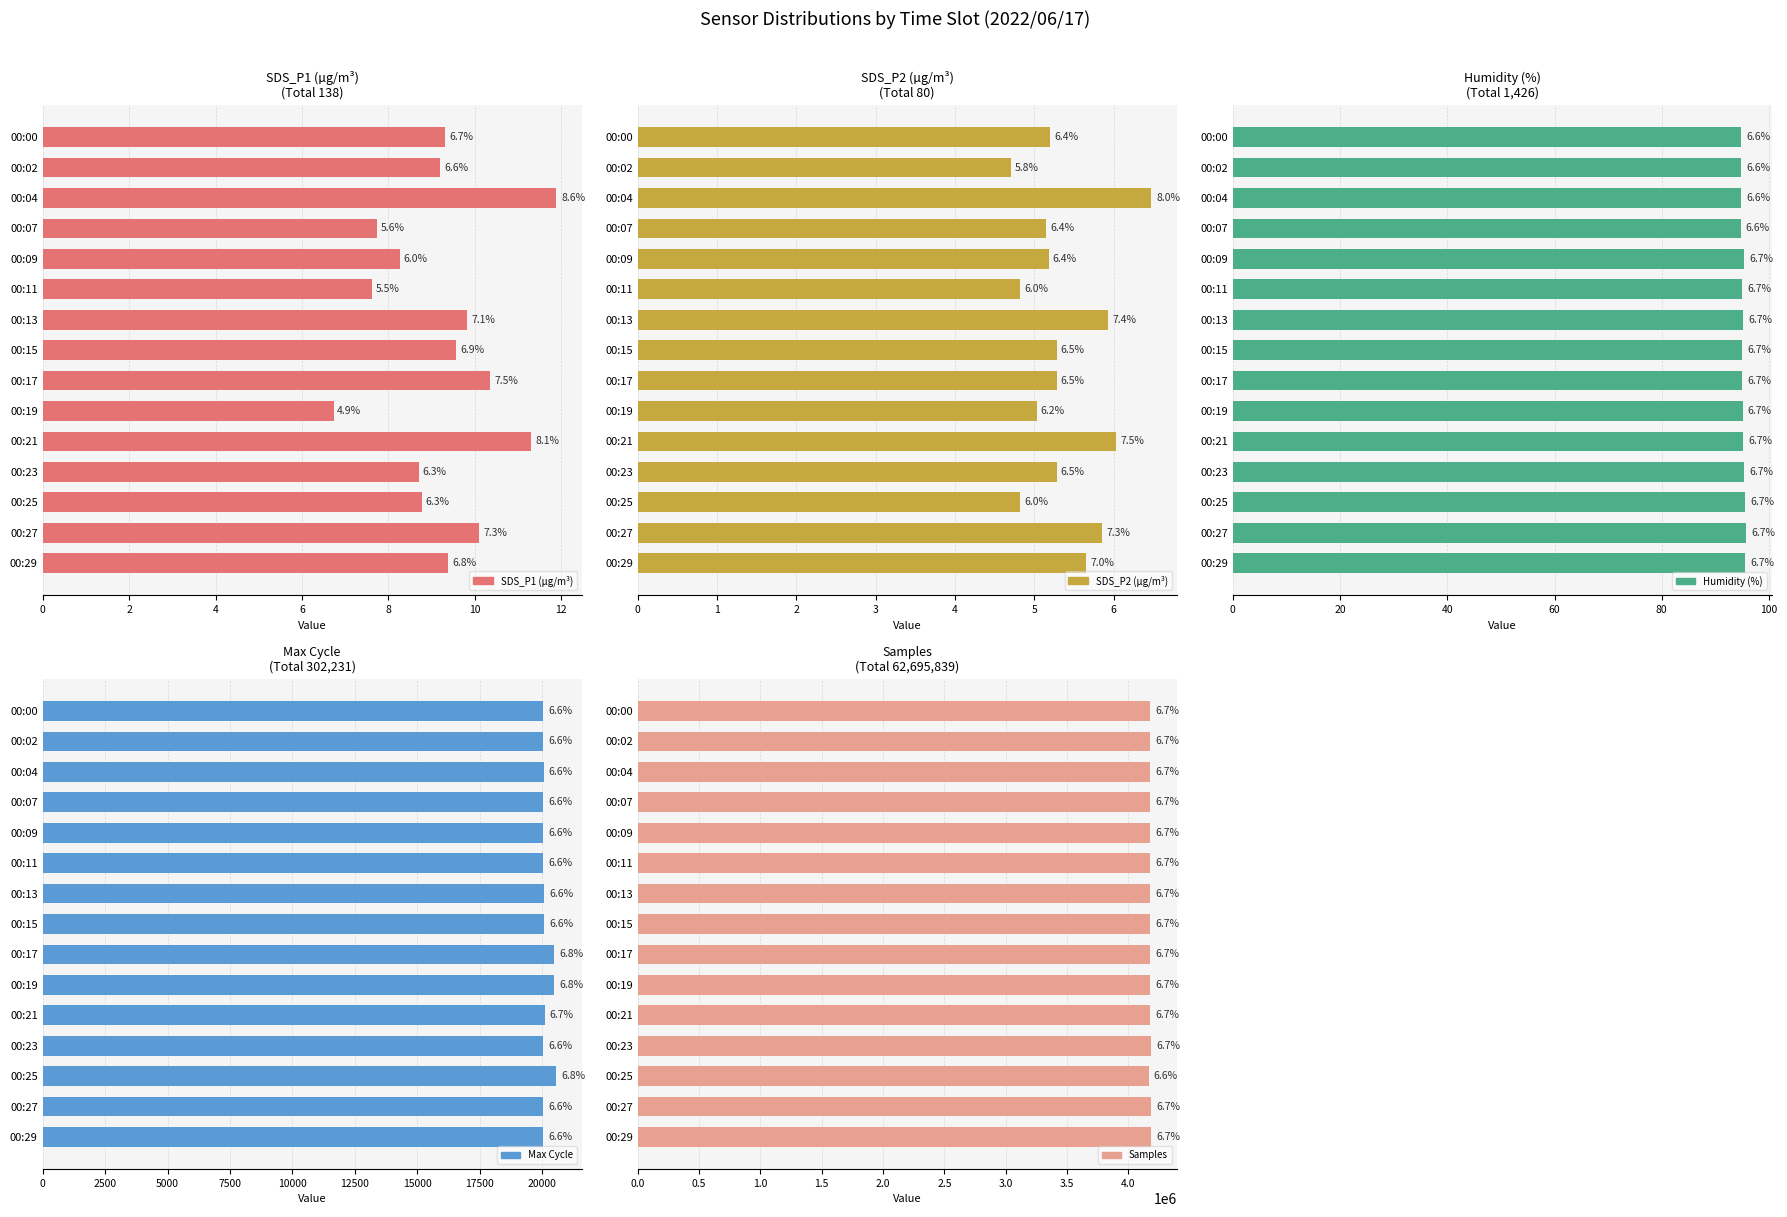

What is the difference between the maximum and minimum values in the Max Cycle series?

515.0